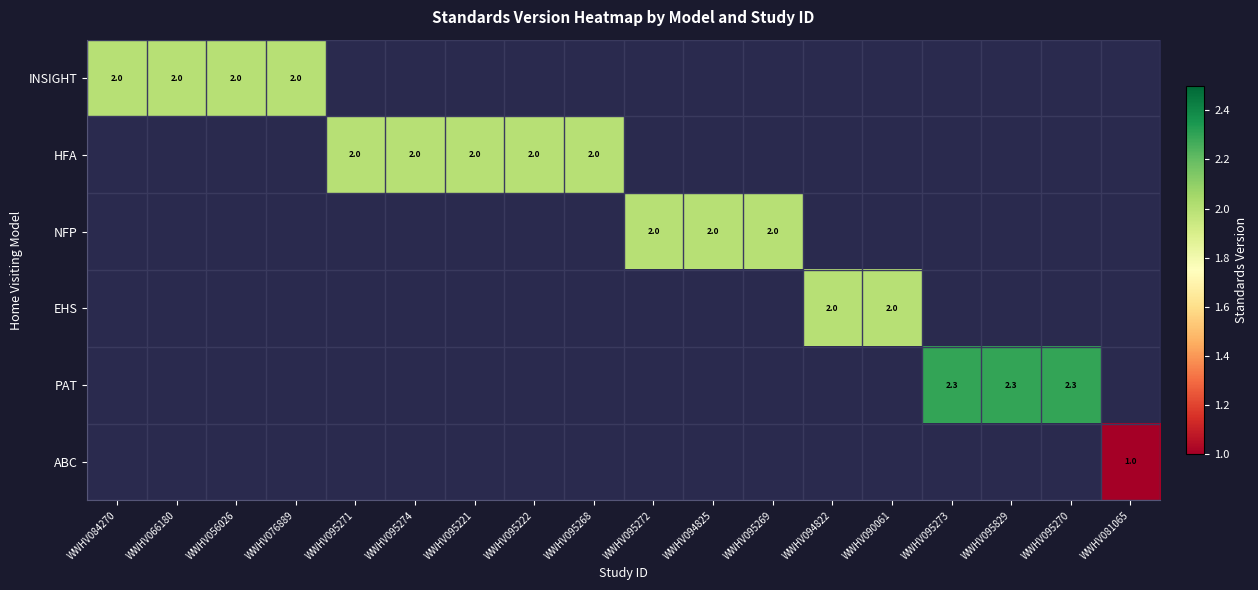

What is the lowest value of the INSIGHT series?

2.0